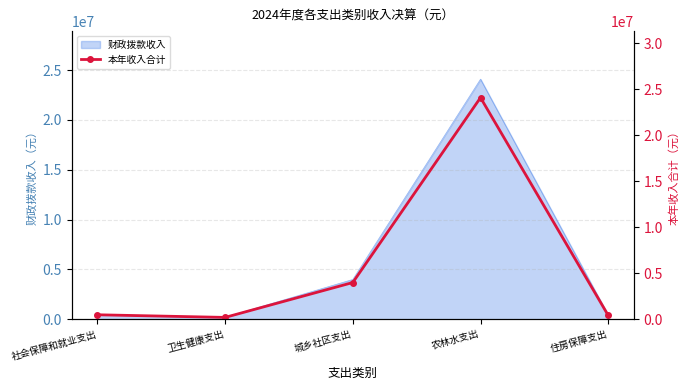

What is the minimum value shown in the chart?

210953.9